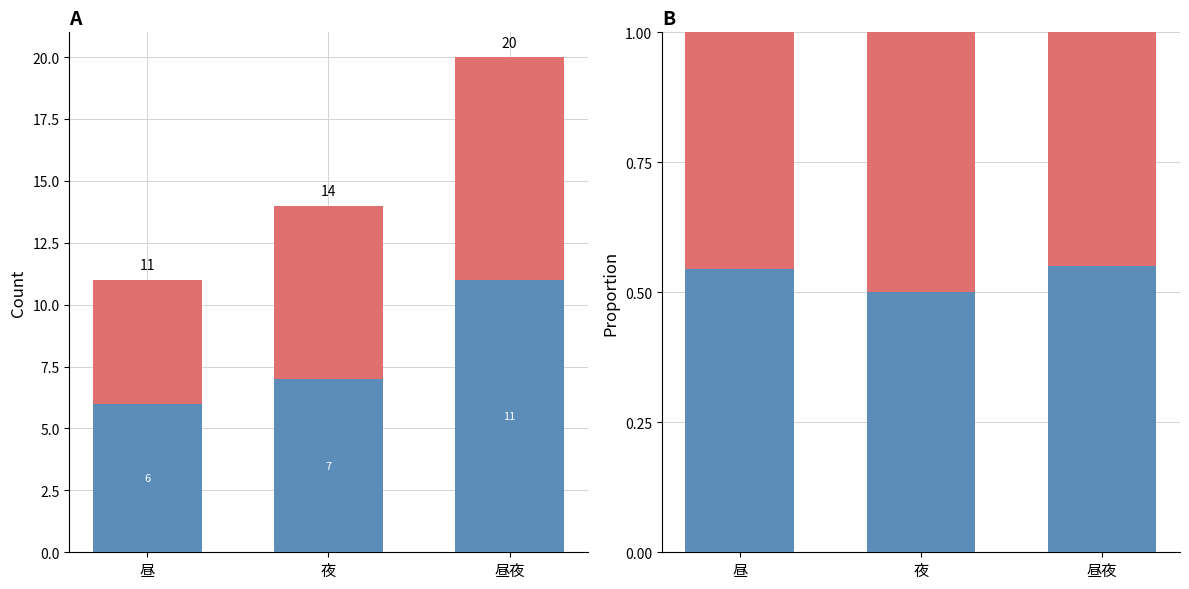

Reading right to left, what are all the values shown in this chart?

blue: 昼夜=0.6	夜=0.5	昼=0.5
red: 昼夜=0.4	夜=0.5	昼=0.5